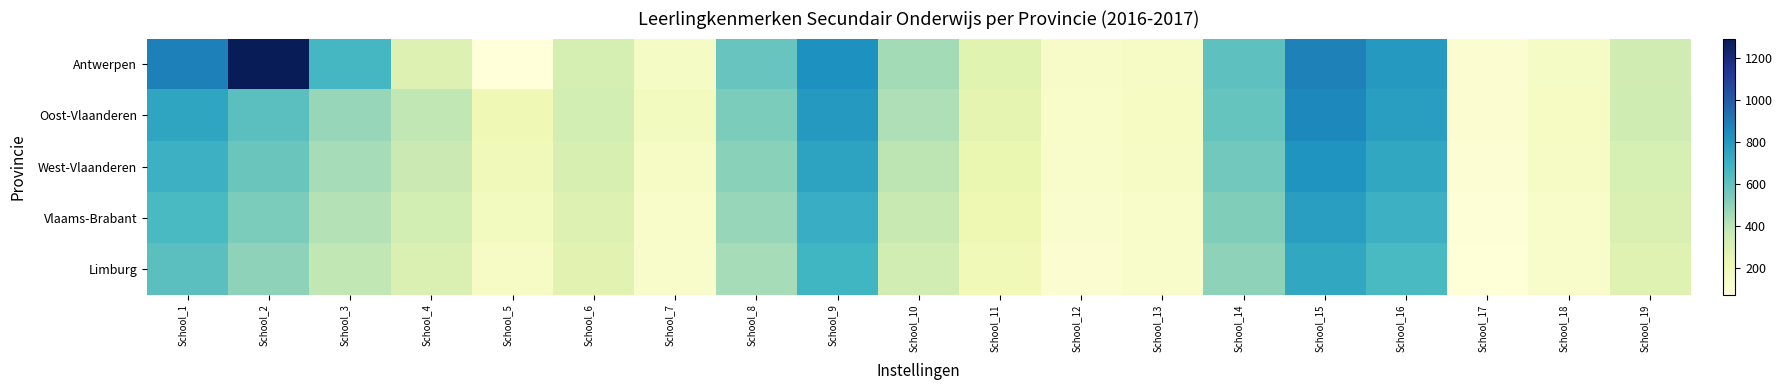

Reading right to left, what are all the values shown in this chart?

Antwerpen: School_19=343	School_18=153	School_17=104	School_16=801	School_15=879	School_14=609	School_13=149	School_12=145	School_11=279	School_10=452	School_9=834	School_8=587	School_7=155	School_6=325	School_5=75	School_4=298	School_3=671	School_2=1291	School_1=884
Oost-Vlaanderen: School_19=350	School_18=160	School_17=110	School_16=780	School_15=860	School_14=590	School_13=160	School_12=140	School_11=260	School_10=430	School_9=800	School_8=540	School_7=170	School_6=330	School_5=210	School_4=390	School_3=480	School_2=620	School_1=750
West-Vlaanderen: School_19=320	School_18=150	School_17=100	School_16=740	School_15=820	School_14=560	School_13=150	School_12=130	School_11=240	School_10=400	School_9=760	School_8=510	School_7=150	School_6=310	School_5=190	School_4=360	School_3=450	School_2=580	School_1=700
Vlaams-Brabant: School_19=300	School_18=140	School_17=90	School_16=700	School_15=780	School_14=530	School_13=140	School_12=120	School_11=220	School_10=370	School_9=720	School_8=480	School_7=140	School_6=290	School_5=170	School_4=330	School_3=420	School_2=540	School_1=660
Limburg: School_19=280	School_18=130	School_17=80	School_16=660	School_15=740	School_14=500	School_13=130	School_12=110	School_11=200	School_10=340	School_9=680	School_8=450	School_7=130	School_6=270	School_5=150	School_4=300	School_3=390	School_2=500	School_1=620